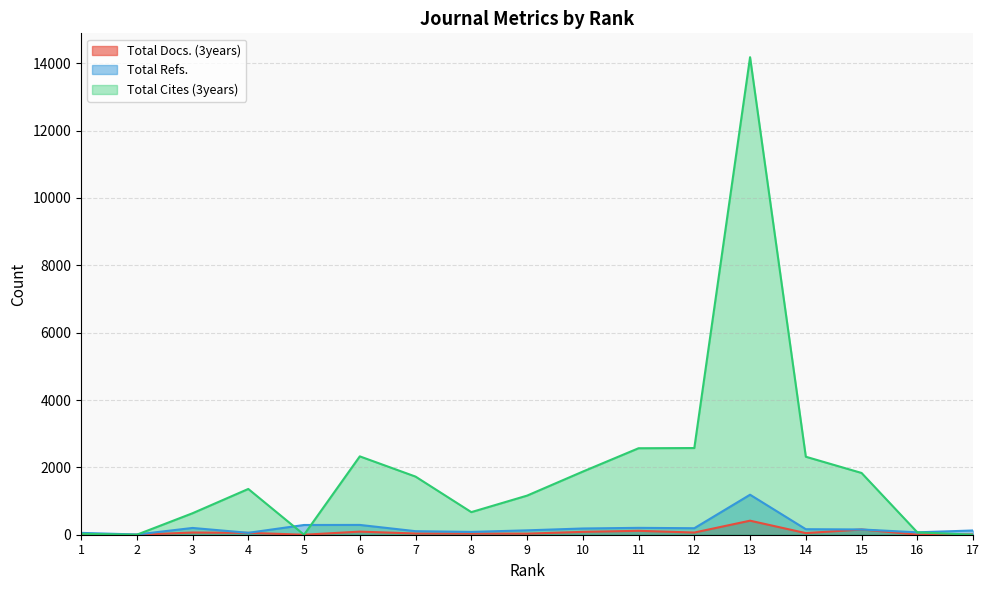

Reading left to right, what are all the values shown in this chart?

Total Docs. (3years): 1	0	65	56	0	92	36	34	32	85	116	65	417	48	156	5	8
Total Refs.: 55	7	201	57	289	291	105	84	130	185	204	193	1188	164	156	71	126
Total Cites (3years): 27	0	638	1359	0	2327	1726	671	1161	1875	2568	2574	14180	2316	1834	71	0